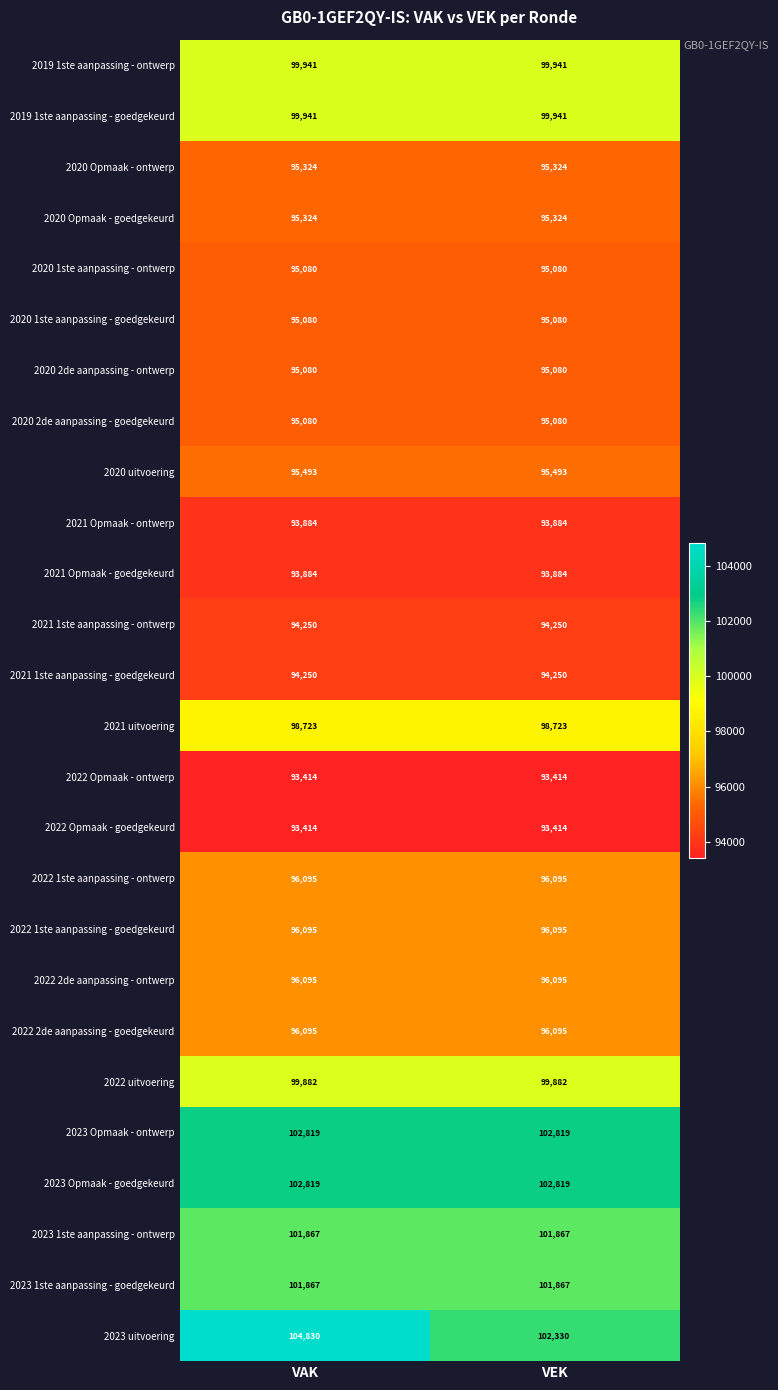

Which series has the widest spread of values?

2023 uitvoering